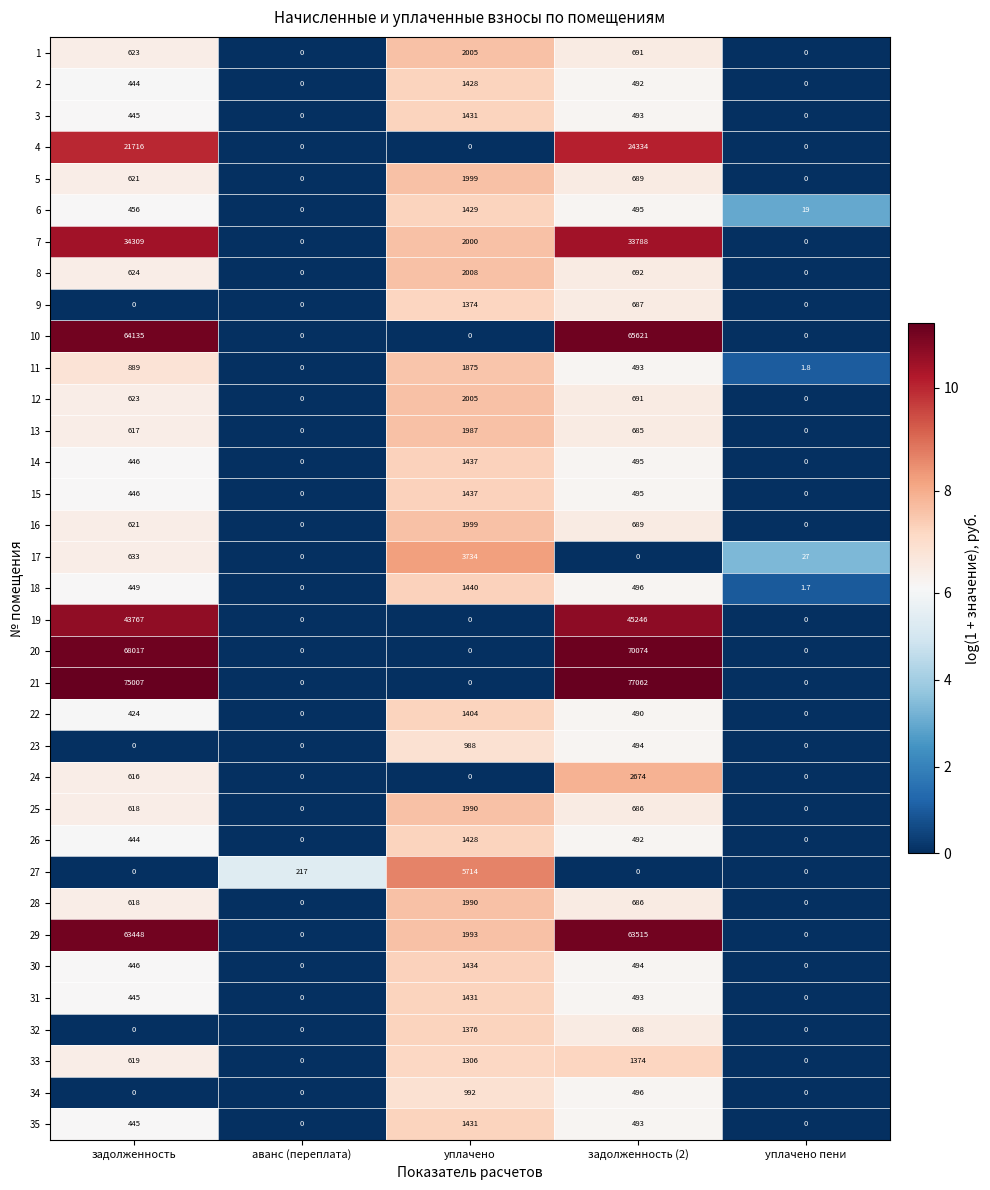

What is the maximum value shown in the chart?

77062.0